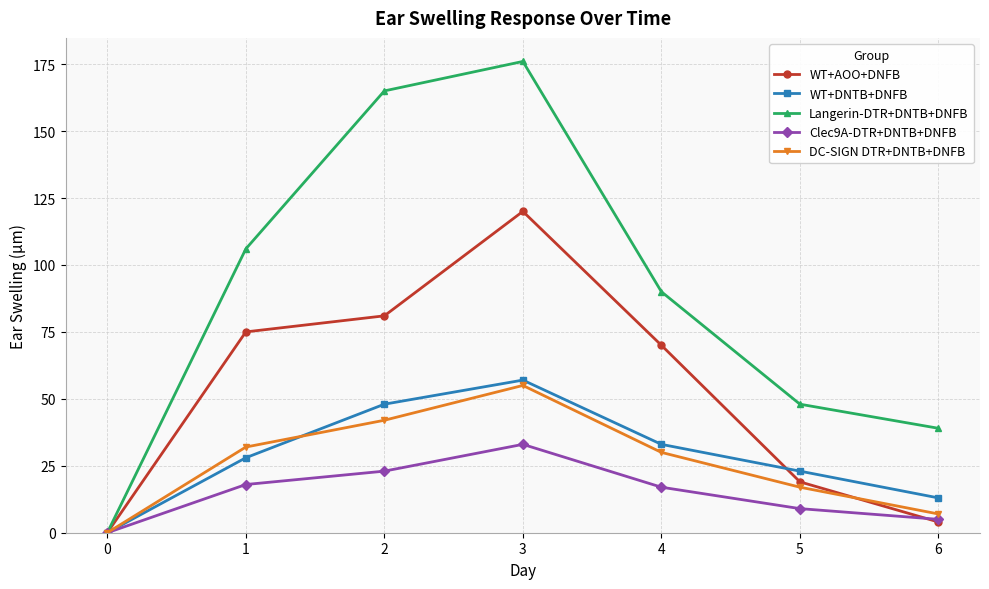

What is the value of the Langerin-DTR+DNTB+DNFB point at the 2nd from the left?

106